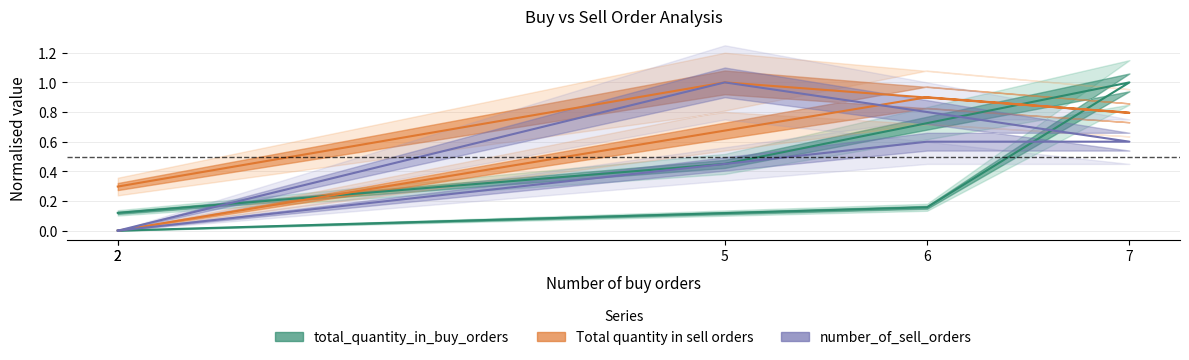

Which series has the largest total across all categories?

Total quantity in sell orders